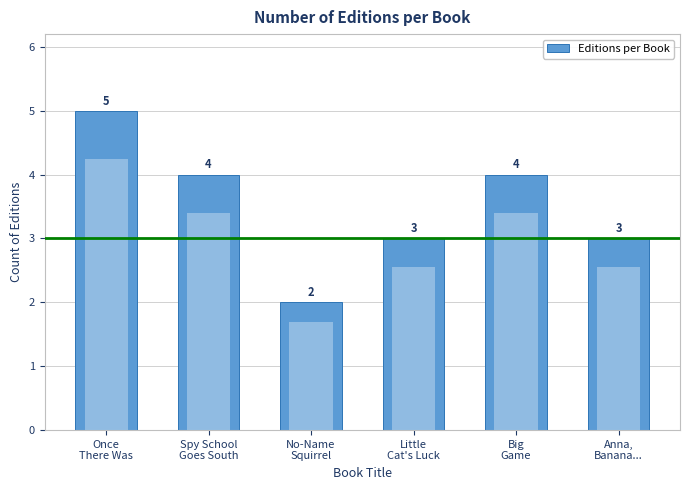

Reading left to right, list all the values displayed in this chart.

5	4	2	3	4	3